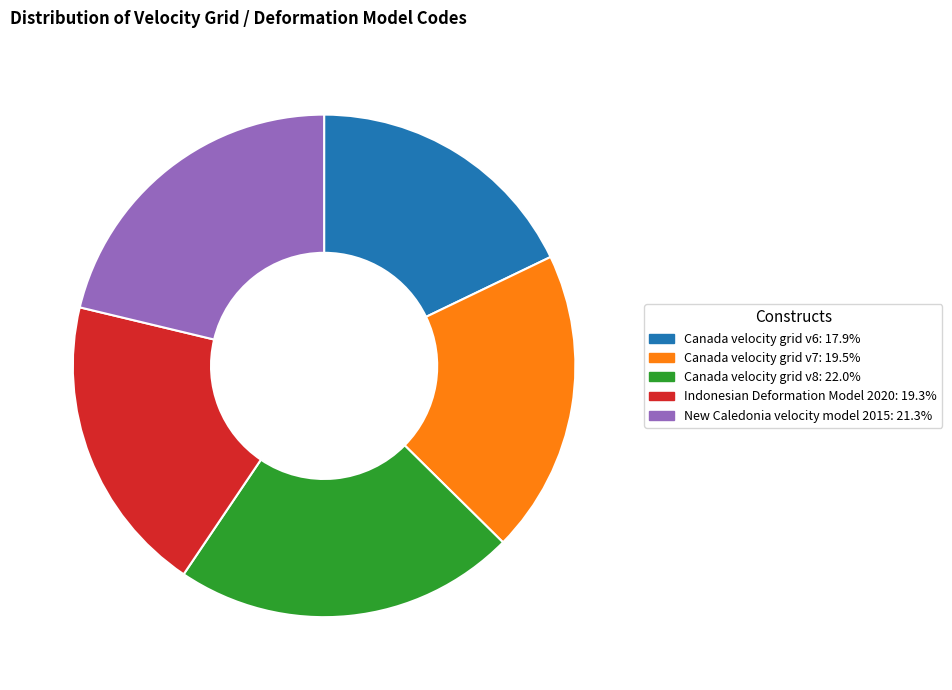

Combined, do Canada velocity grid v6: 17.9% and Indonesian Deformation Model 2020: 19.3% account for over 50%?

No